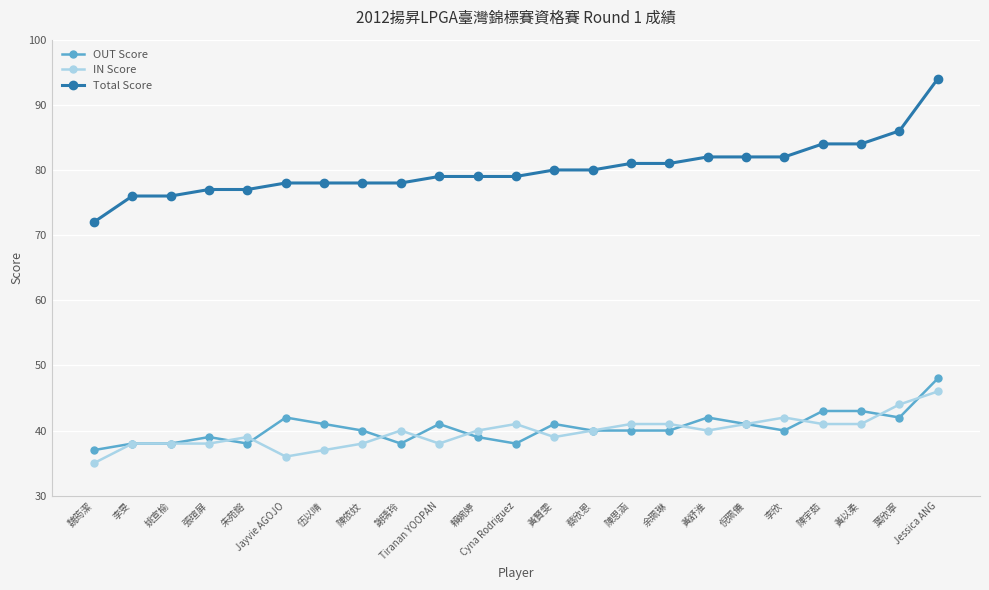

Reading left to right, transcribe all the data shown in this chart.

OUT Score: 魏筠潔=37	李旻=38	姚宣榆=38	張瑄屏=39	朱苑鎔=38	Jayvie AGOJO=42	伍以晴=41	陳依妏=40	謝瑀玲=38	Tiranan YOOPAN=41	賴婉婷=39	Cyna Rodriguez=38	黃賢雯=41	蔡欣恩=40	陳思涵=40	余珮琳=40	黃舒淮=42	倪珮儀=41	李欣=40	陳宇茹=43	黃以柔=43	葉欣寧=42	Jessica ANG=48
IN Score: 魏筠潔=35	李旻=38	姚宣榆=38	張瑄屏=38	朱苑鎔=39	Jayvie AGOJO=36	伍以晴=37	陳依妏=38	謝瑀玲=40	Tiranan YOOPAN=38	賴婉婷=40	Cyna Rodriguez=41	黃賢雯=39	蔡欣恩=40	陳思涵=41	余珮琳=41	黃舒淮=40	倪珮儀=41	李欣=42	陳宇茹=41	黃以柔=41	葉欣寧=44	Jessica ANG=46
Total Score: 魏筠潔=72	李旻=76	姚宣榆=76	張瑄屏=77	朱苑鎔=77	Jayvie AGOJO=78	伍以晴=78	陳依妏=78	謝瑀玲=78	Tiranan YOOPAN=79	賴婉婷=79	Cyna Rodriguez=79	黃賢雯=80	蔡欣恩=80	陳思涵=81	余珮琳=81	黃舒淮=82	倪珮儀=82	李欣=82	陳宇茹=84	黃以柔=84	葉欣寧=86	Jessica ANG=94